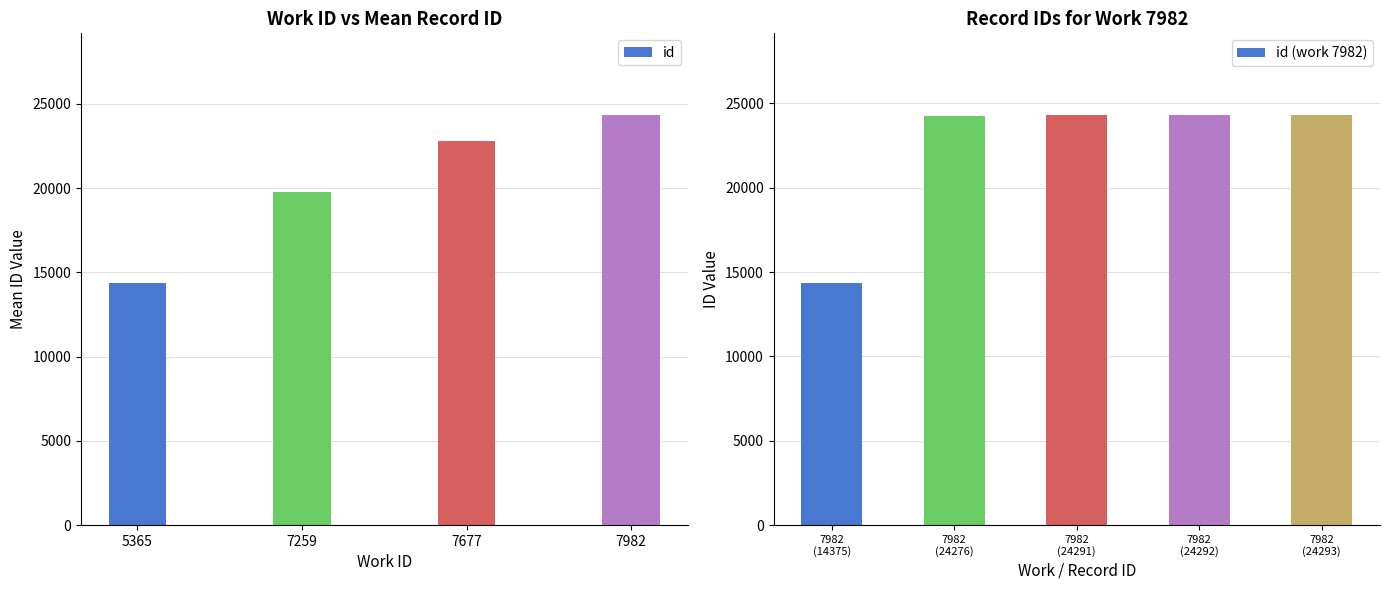

What is the maximum value shown in the chart?

24396